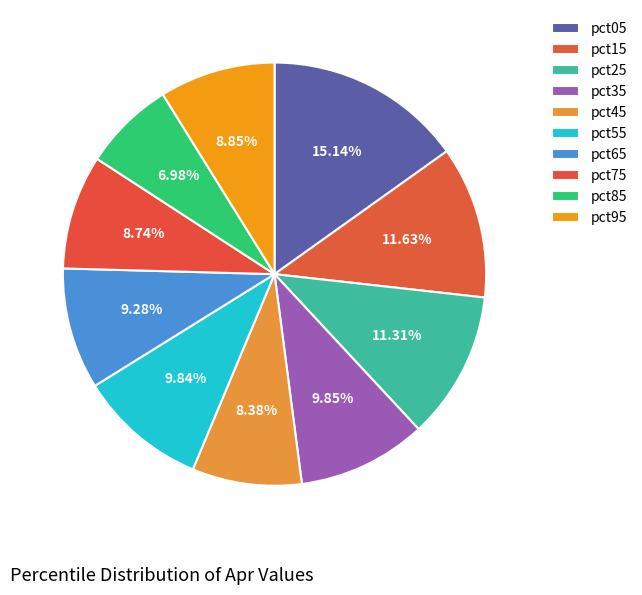

What is the change in value from pct75 to pct85?

-0.1